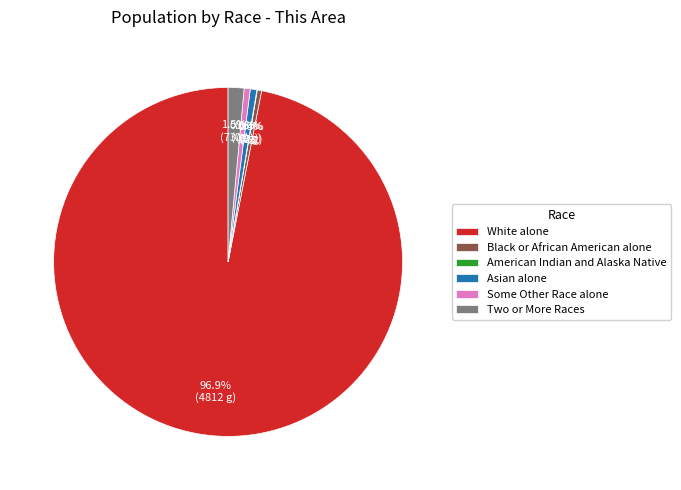

The Black or African American alone slice represents 11% of the pie. True or false?

False